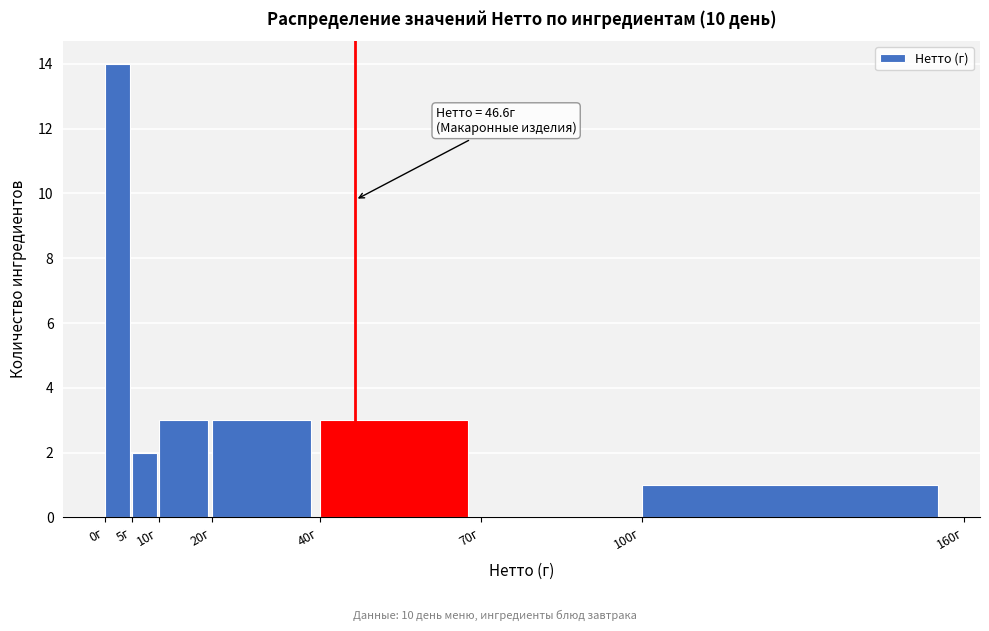

Which range on the x-axis has the tallest bar?

0 to 5